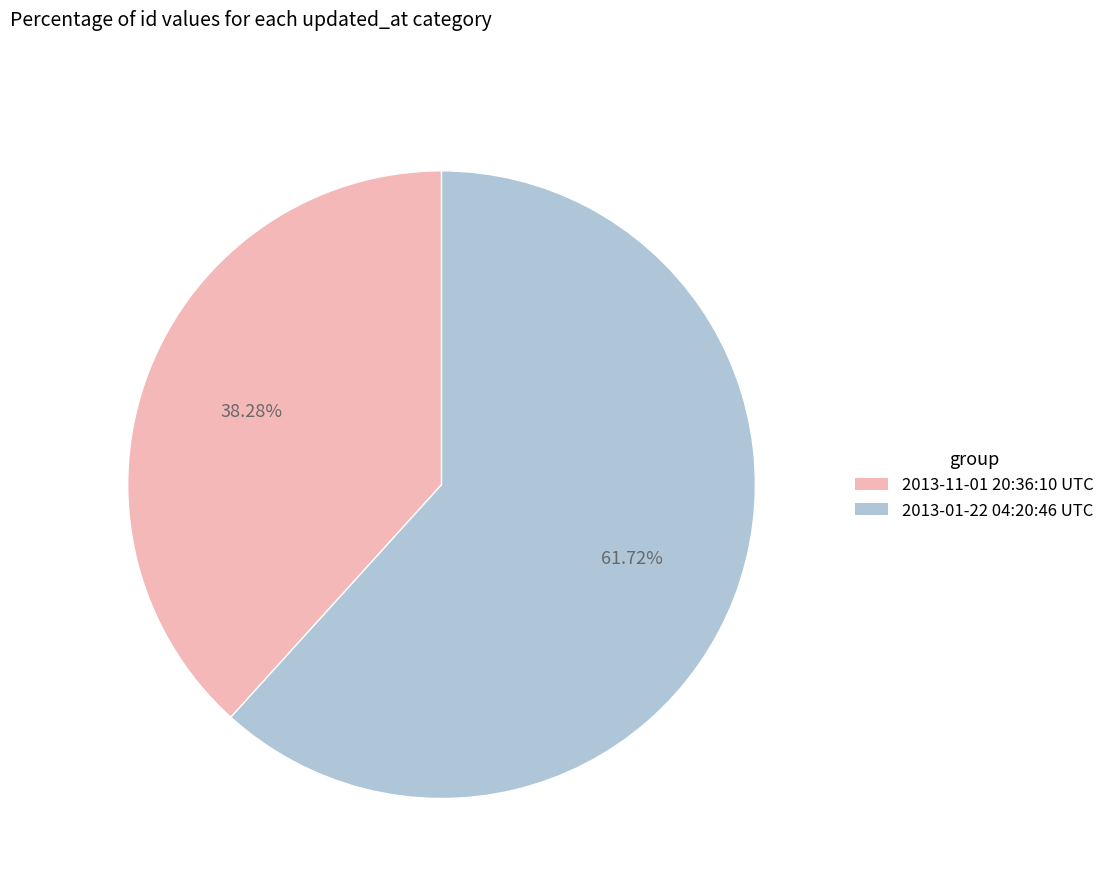

Does 2013-01-22 04:20:46 UTC represent more than half of the total?

Yes